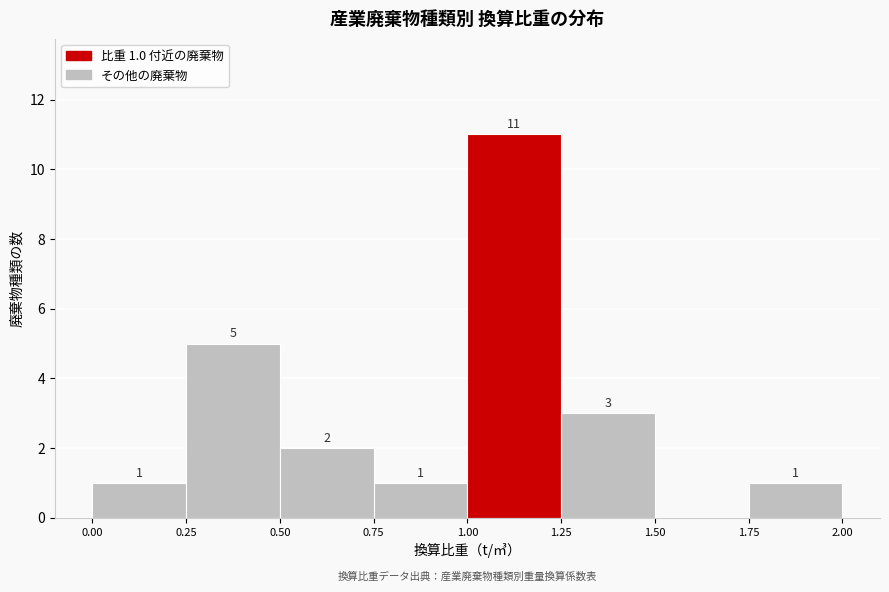

Over which range of the x-axis is the bar tallest?

1.00 to 1.25